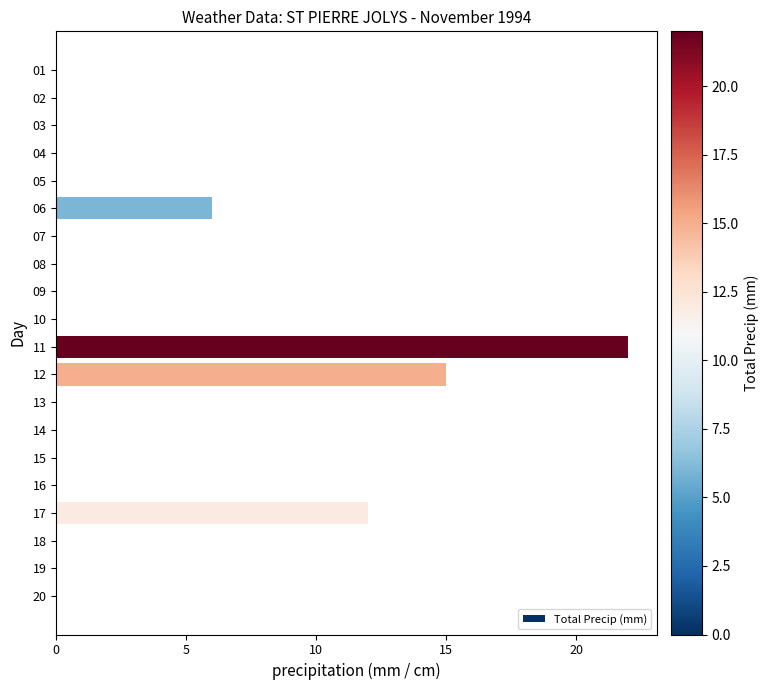

Which category has the highest value across all series?

11